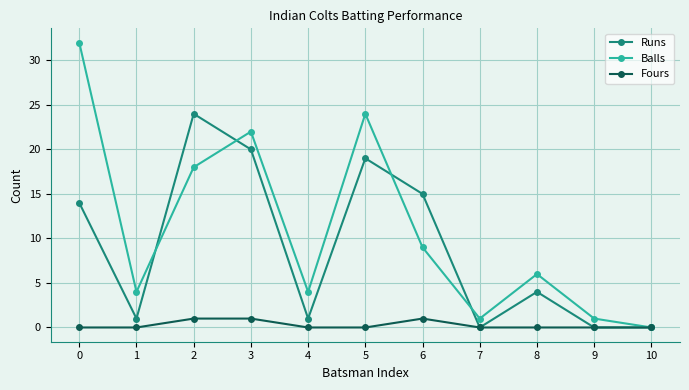

The Fours series shows 1 at 3. True or false?

True